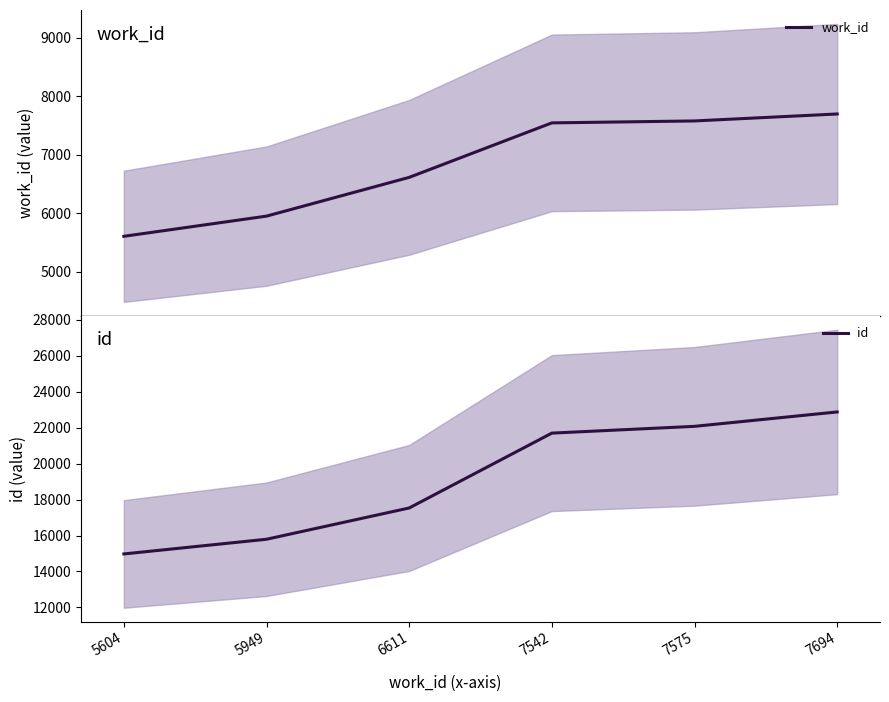

What is the total value across all series at 5604?

20580